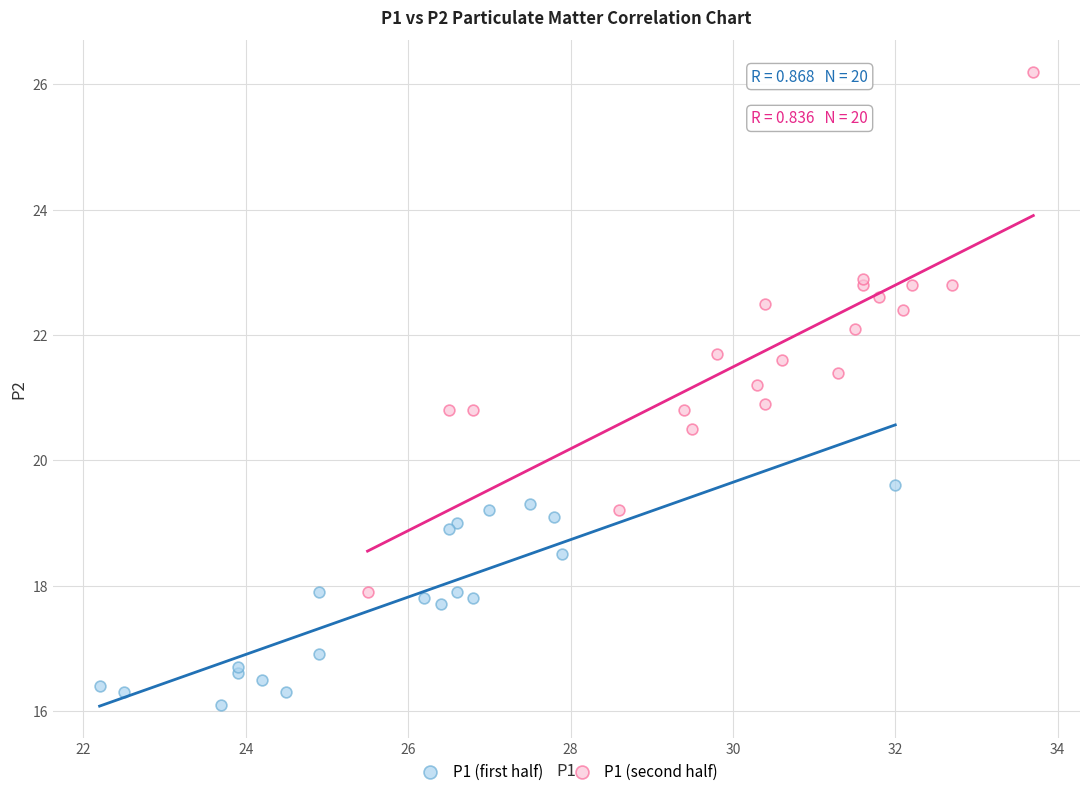

Which series has the widest spread of Y values?

P1 (second half)